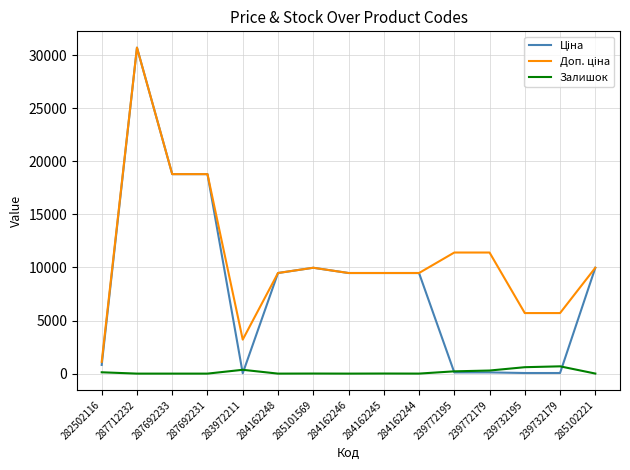

Is it true that Залишок equals 290.0 at 239772179?

True